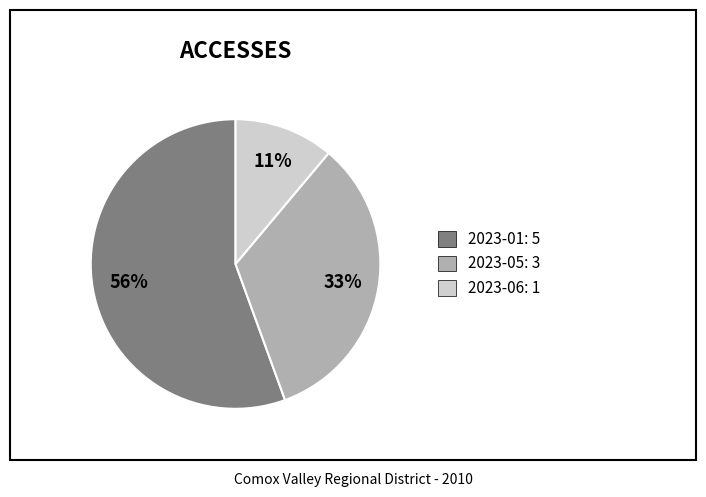

What is the smallest slice in the pie chart?

2023-06